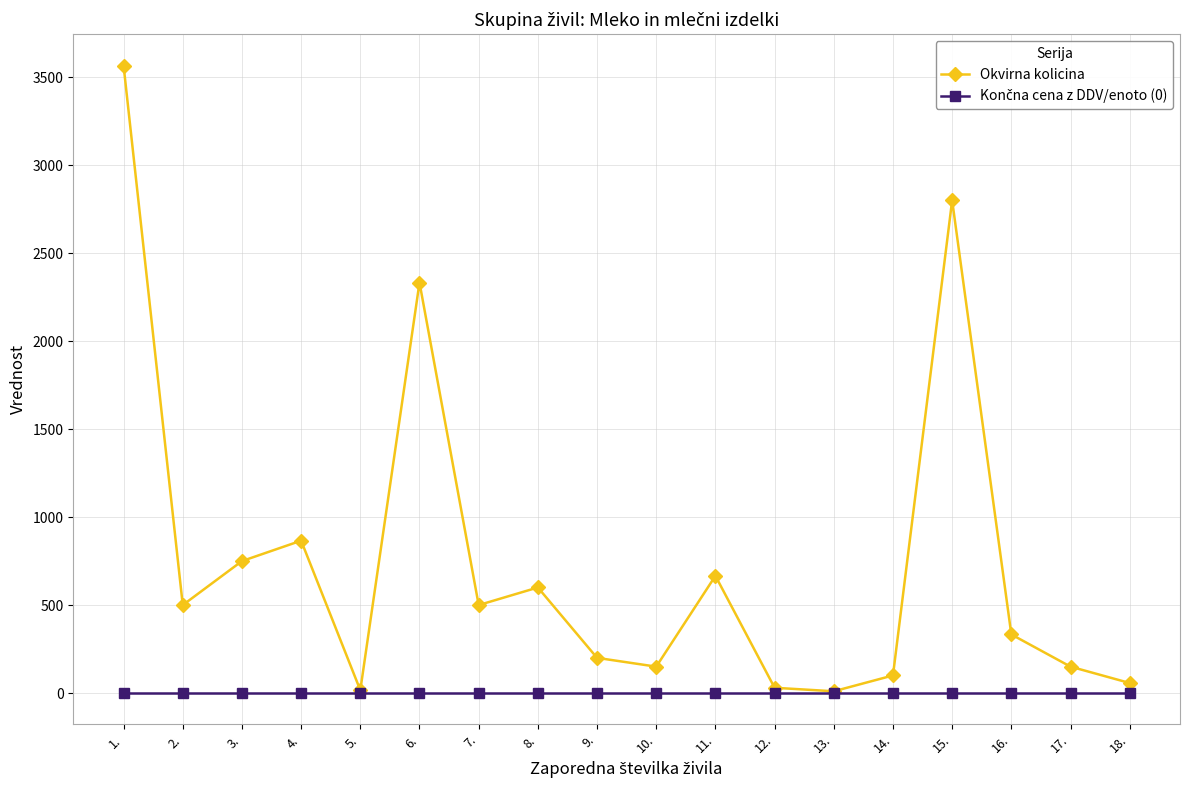

What is the value of the Okvirna kolicina point at the 14th from the left?

100